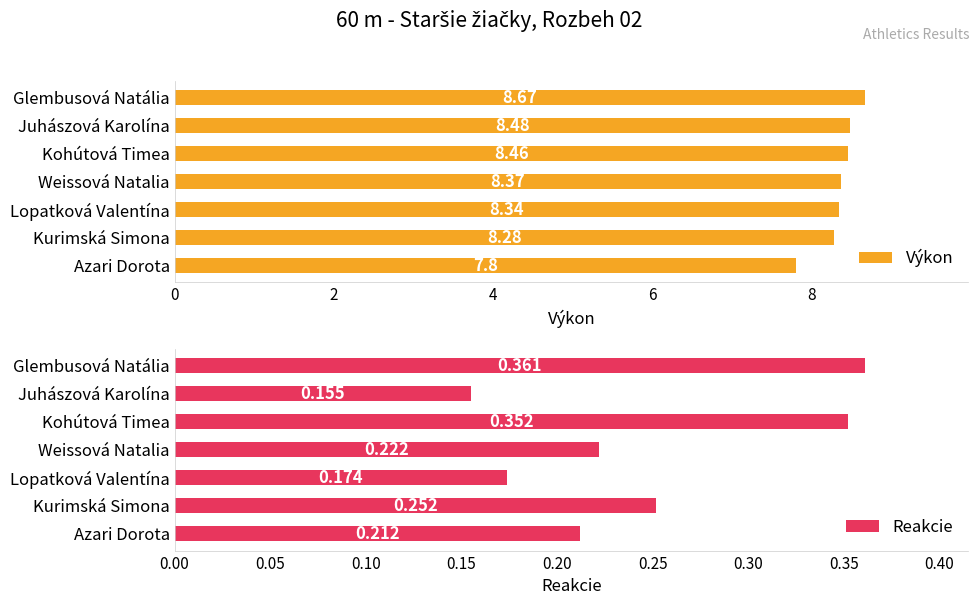

At which label does Výkon reach its minimum?

Azari Dorota